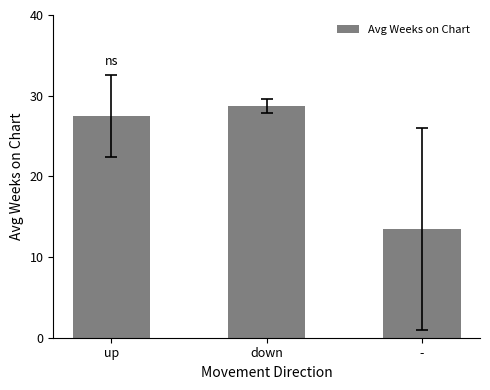

What is the label of the 2nd bar from the right?

down